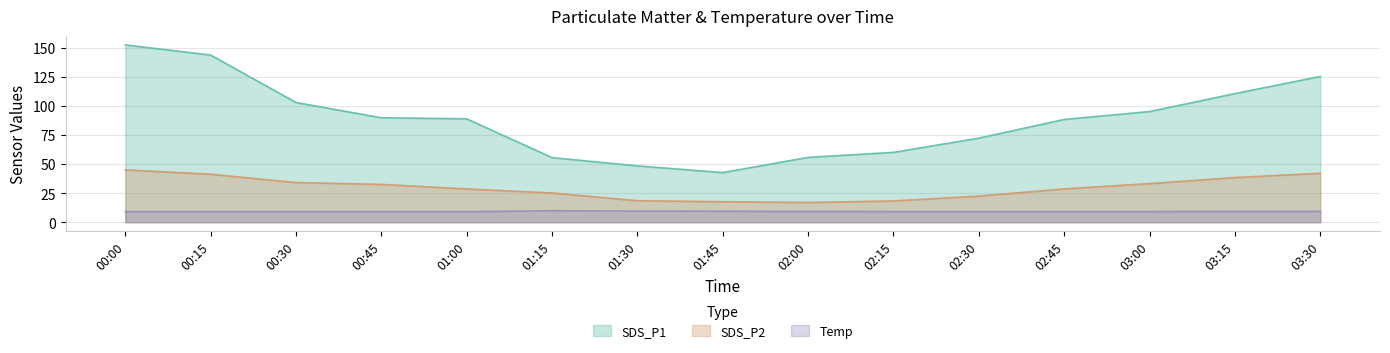

Rank the series by their maximum value, from lowest to highest.

Temp, SDS_P2, SDS_P1